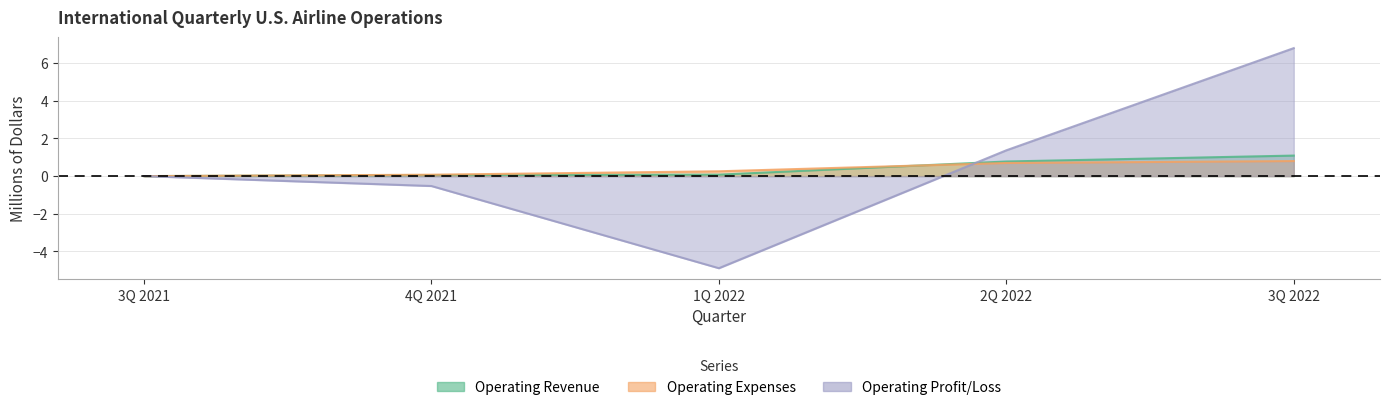

Rank the series at 2Q 2022 from highest to lowest value.

Operating Profit/Loss, Operating Revenue, Operating Expenses